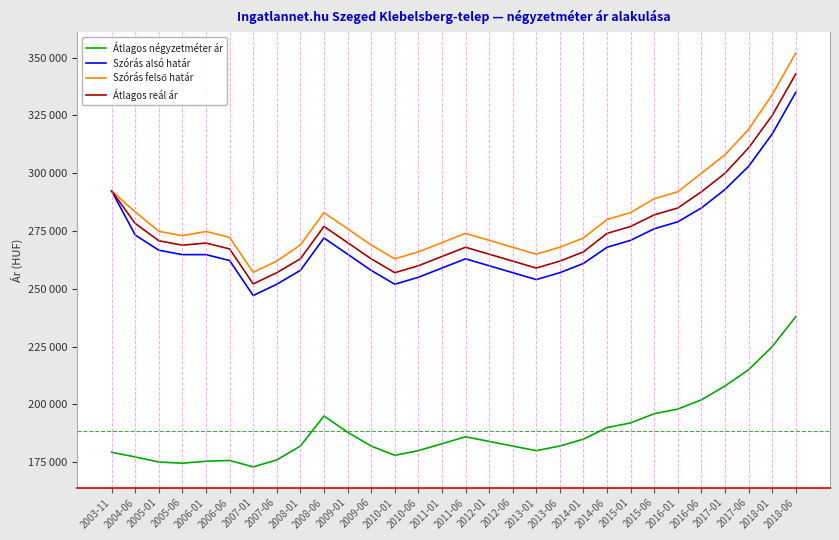

Does the chart display data point markers on the line(s)?

No